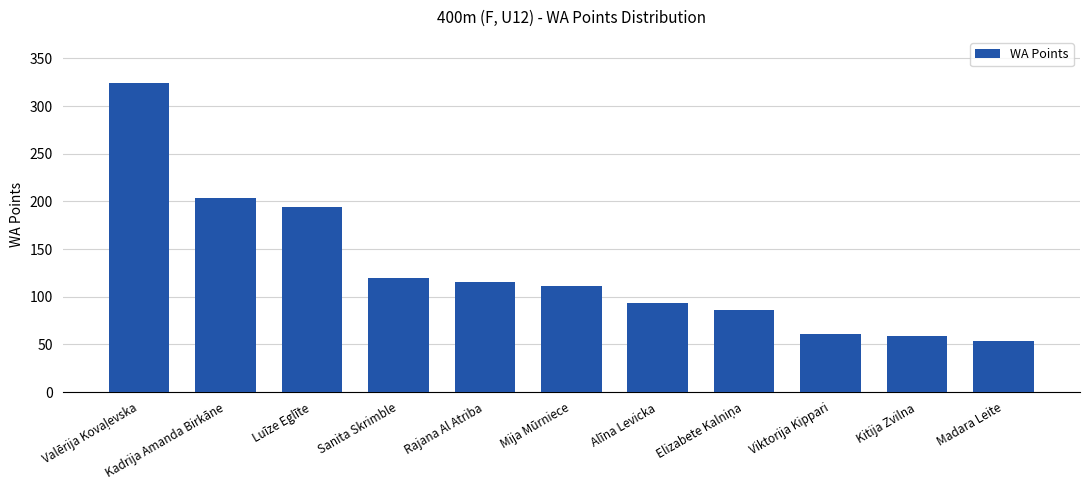

Between Luīze Eglīte and Kadrija Amanda Birkāne, which is larger?

Kadrija Amanda Birkāne